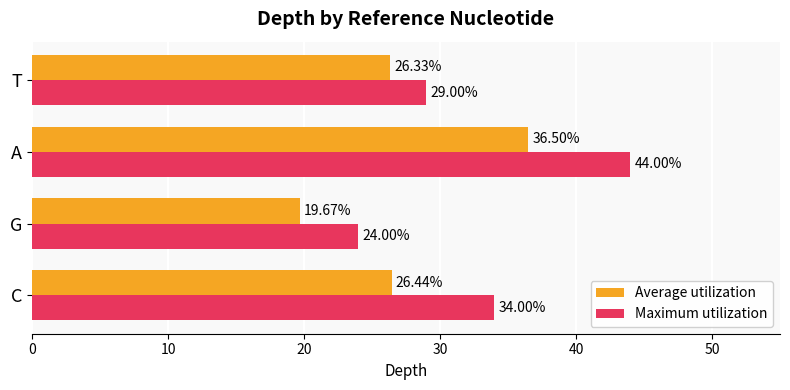

What is the sum of all Average utilization values?

108.9